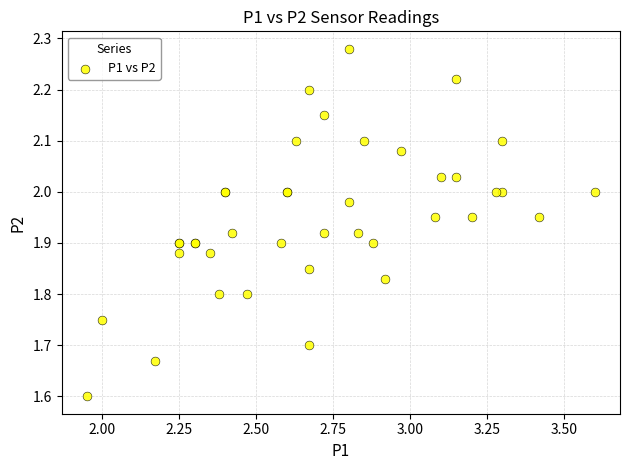

What Y value in the scatter plot is closest to 1?

1.6